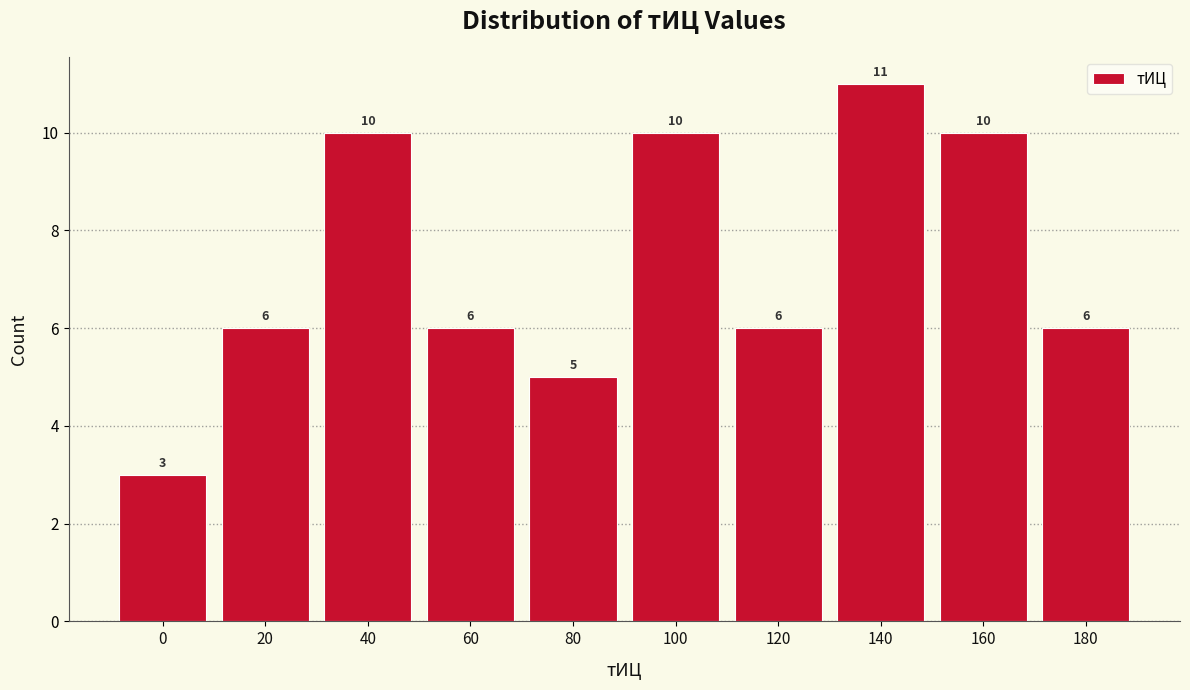

Reading right to left, extract all data points from this chart.

6	10	11	6	10	5	6	10	6	3